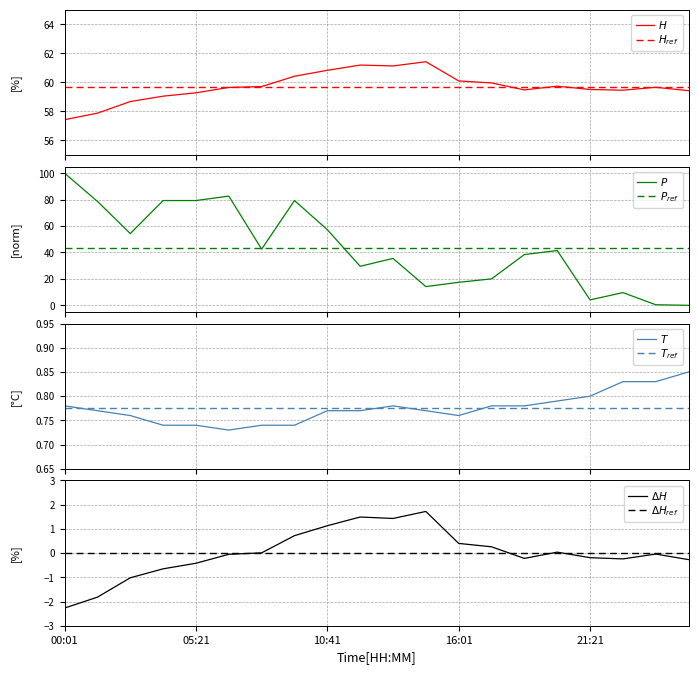

At which label does temperature reach its minimum?

06:41